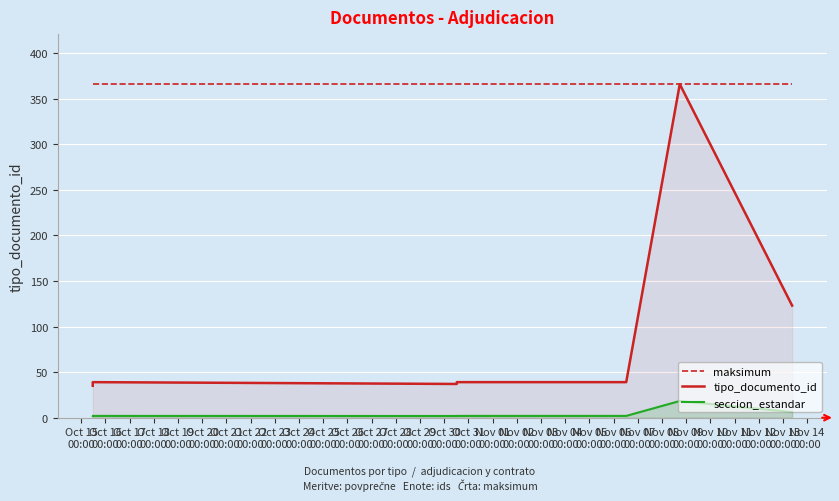

True or false: seccion_estandar and tipo_documento_id intersect in this chart.

False